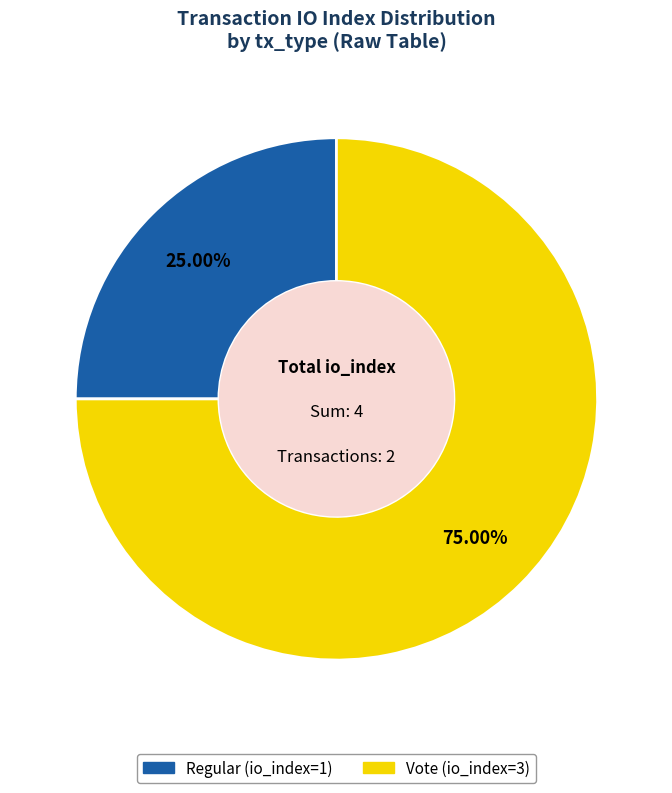

How many segments does this pie chart have?

2